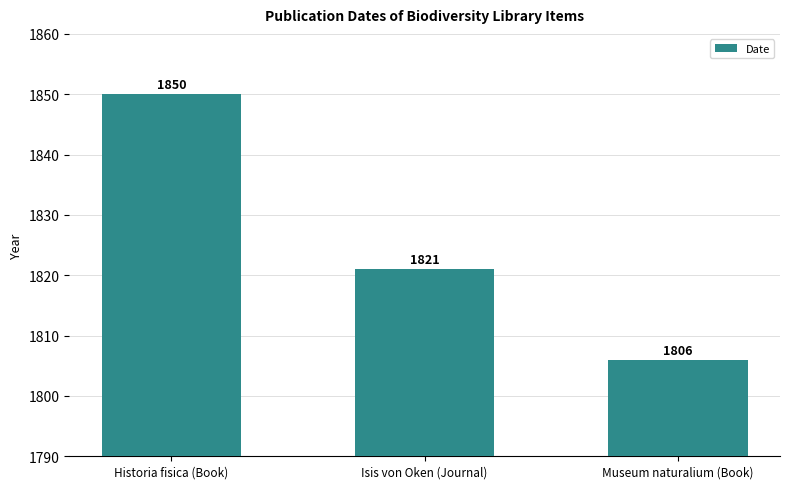

What is the minimum value shown in the chart?

1806